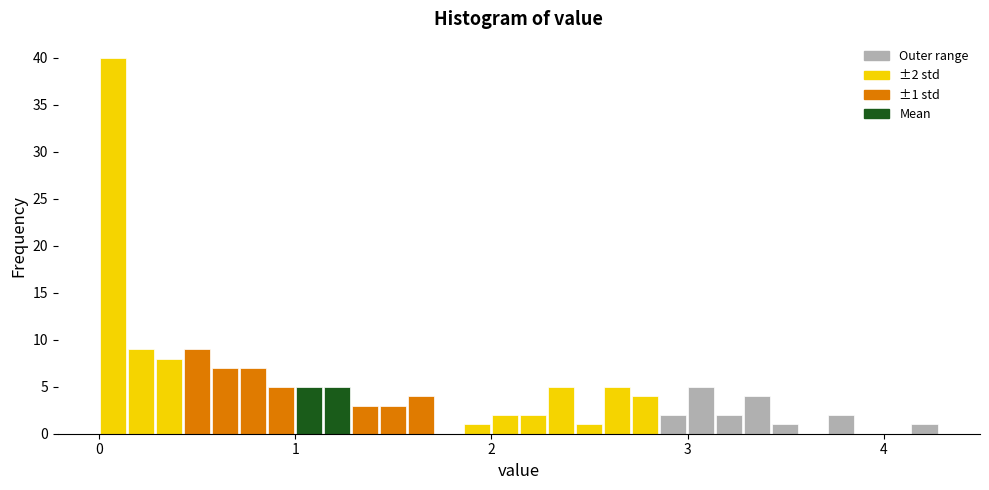

Read against the x-axis, roughly where is the centre of the tallest bar?

0.1